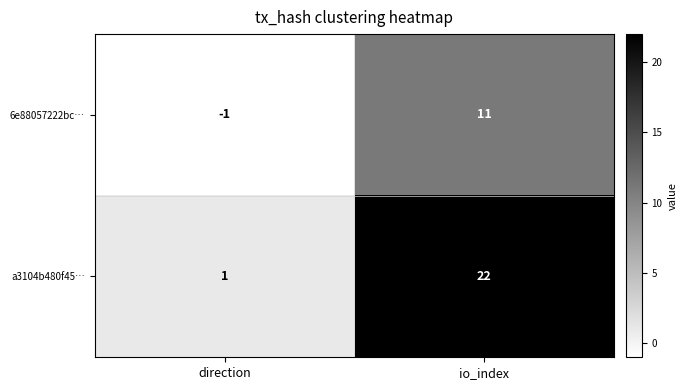

List the series in order of their peak value, lowest first.

6e88057222bc…, a3104b480f45…